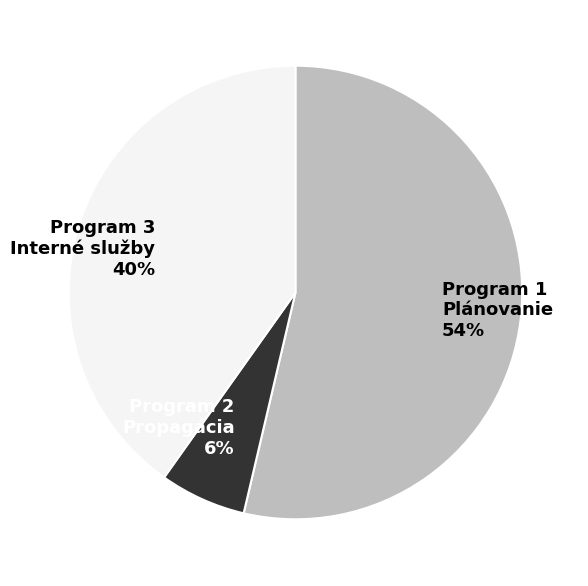

To the nearest percent, what is the combined percentage of Program 2 Propagácia 6% and Program 3 Interné služby 40%?

46%